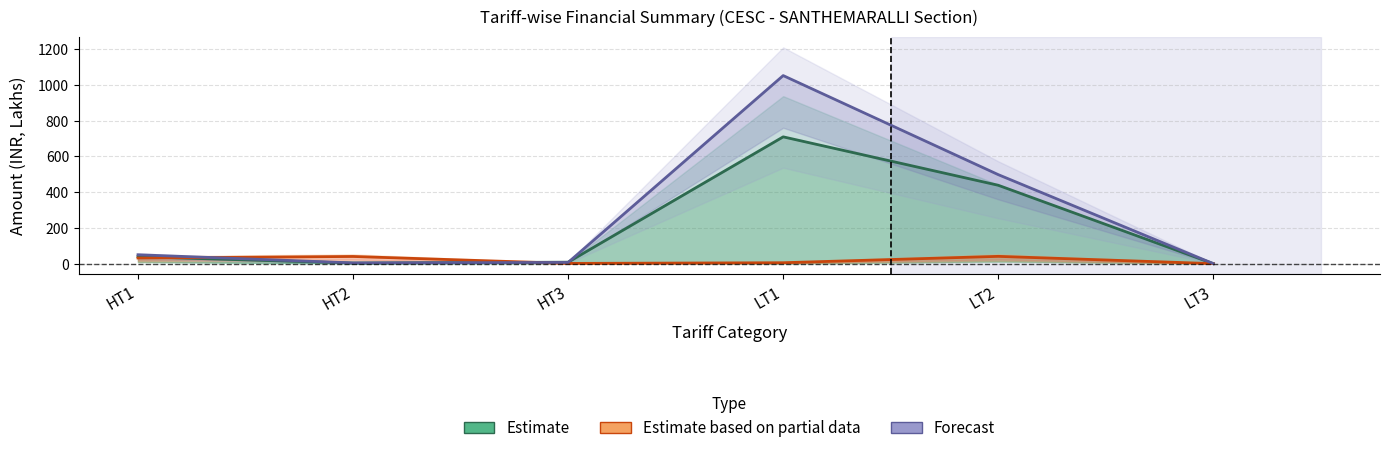

What is the spread (max minus min) of values at HT1?

18.3